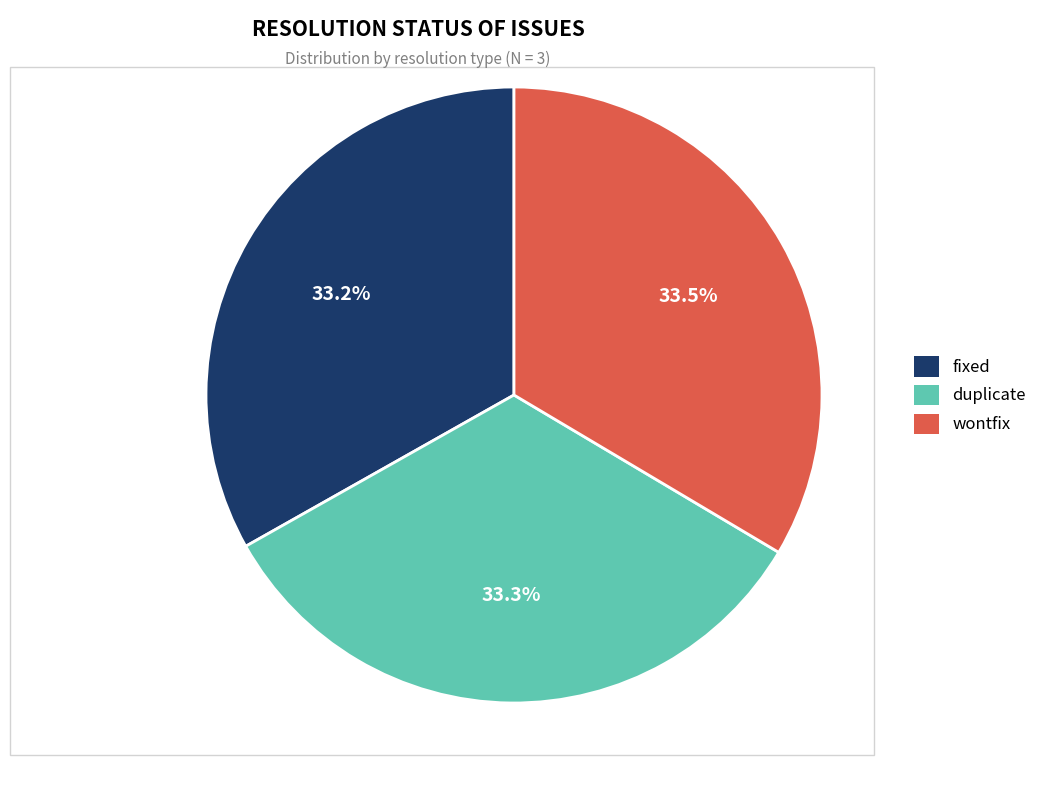

What is the ratio of the value at fixed to the value at wontfix?

1.0